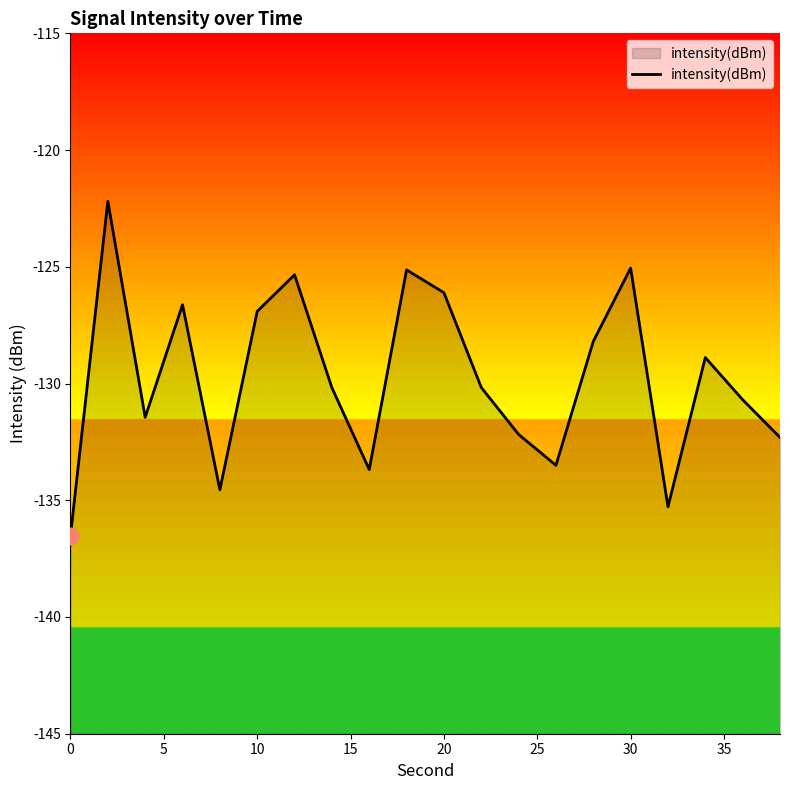

Which has a higher value, 16 or 12?

12